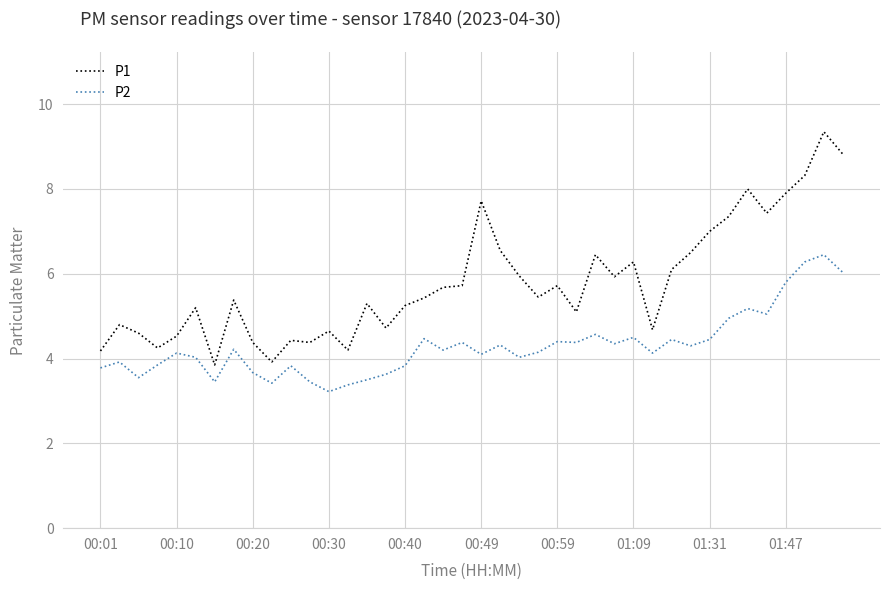

What is the difference between the maximum and minimum values in the P1 series?

5.5